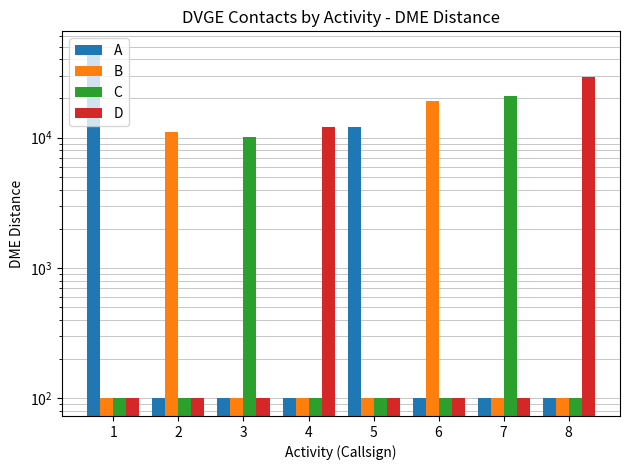

At which category does the chart reach its peak across all series?

1